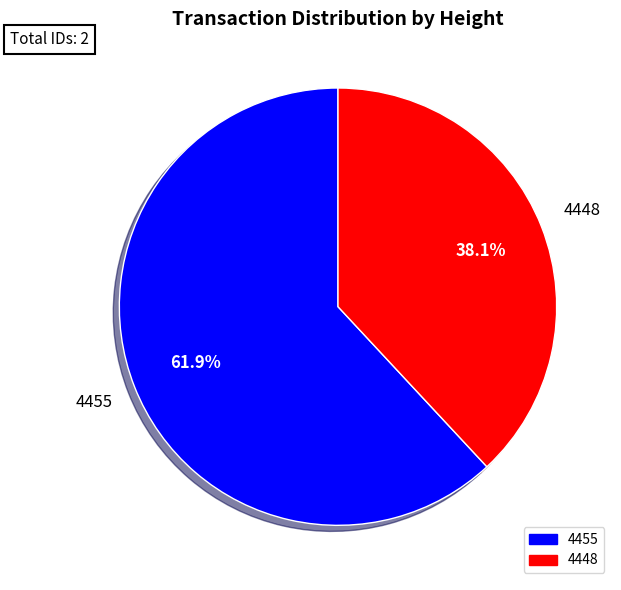

What is the ratio of the value at 4455 to the value at 4448?

1.6